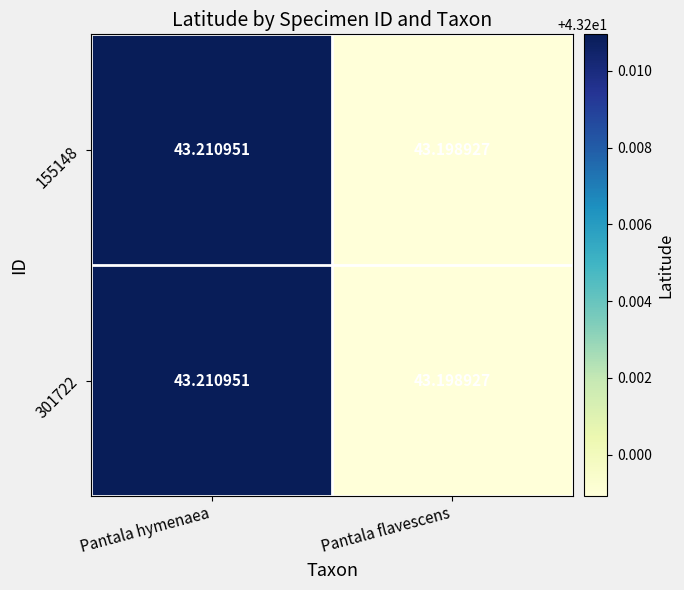

Is the value of 301722 at Pantala hymenaea greater than the value of 155148 at Pantala flavescens?

Yes